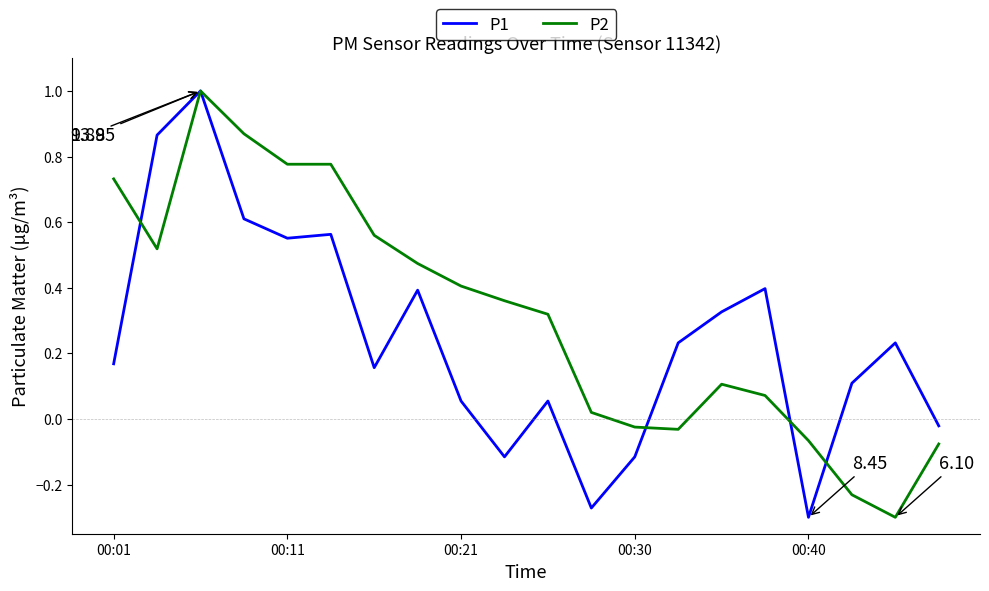

Which series ends up on top after the final intersection of P1 and P2?

P1